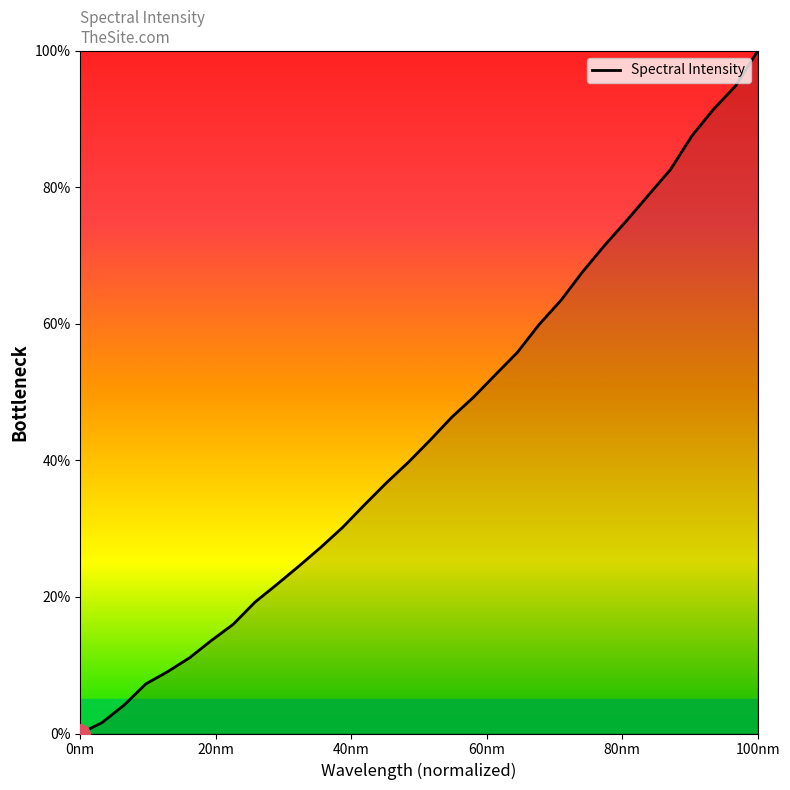

Reading left to right, list all the values displayed in this chart.

0.0	1.6	4.1	7.3	9.1	11.1	13.6	16.0	19.3	21.8	24.5	27.3	30.2	33.5	36.7	39.7	42.9	46.3	49.3	52.6	55.8	59.9	63.5	67.7	71.5	75.1	78.9	82.6	87.6	91.5	94.9	100.0